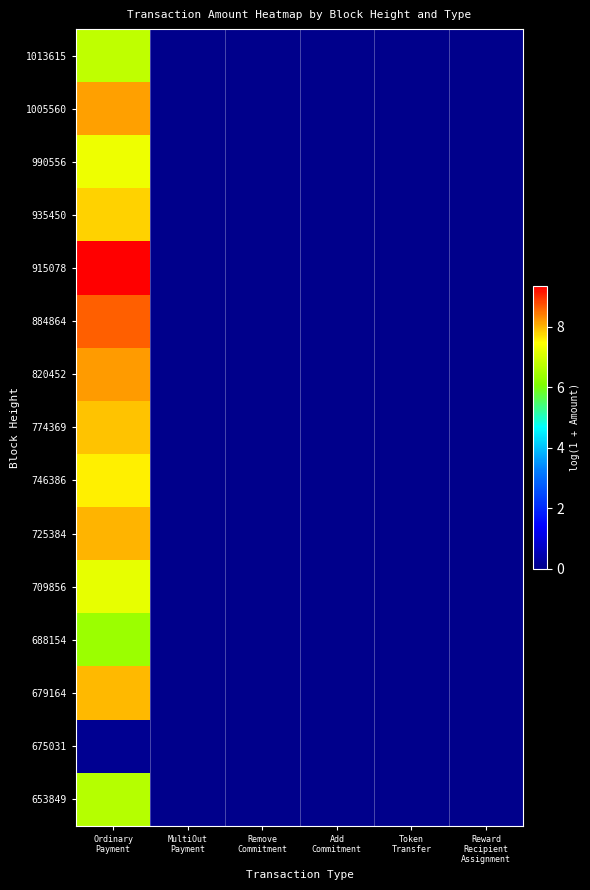

Rank the series at Remove Commitment from lowest to highest value.

1013615, 1005560, 990556, 935450, 915078, 884864, 820452, 774369, 746386, 725384, 709856, 688154, 679164, 675031, 653849